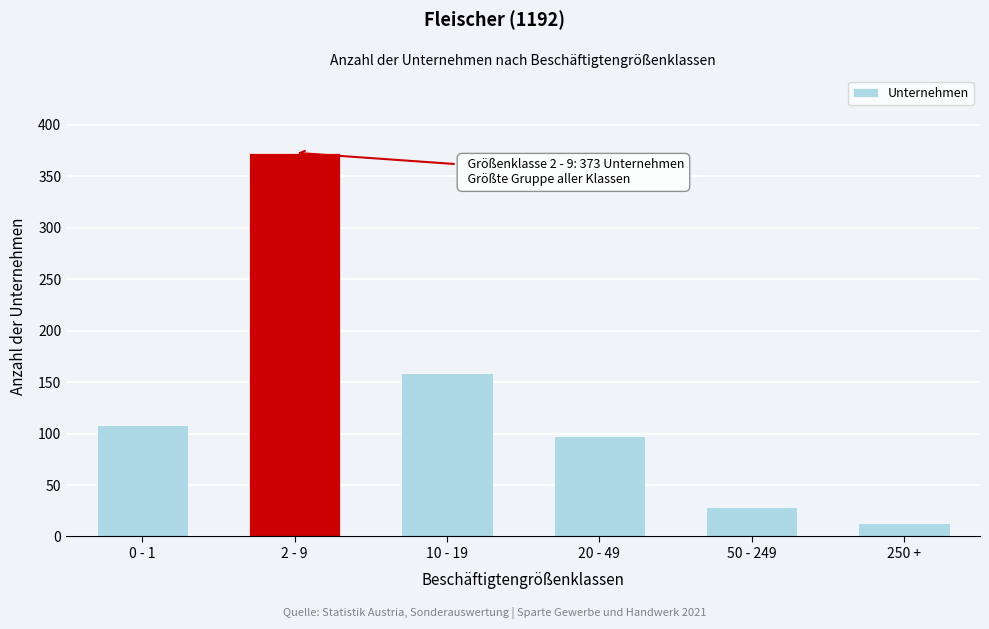

Reading right to left, what are all the values shown in this chart?

250 +=13	50 - 249=29	20 - 49=98	10 - 19=159	2 - 9=373	0 - 1=108